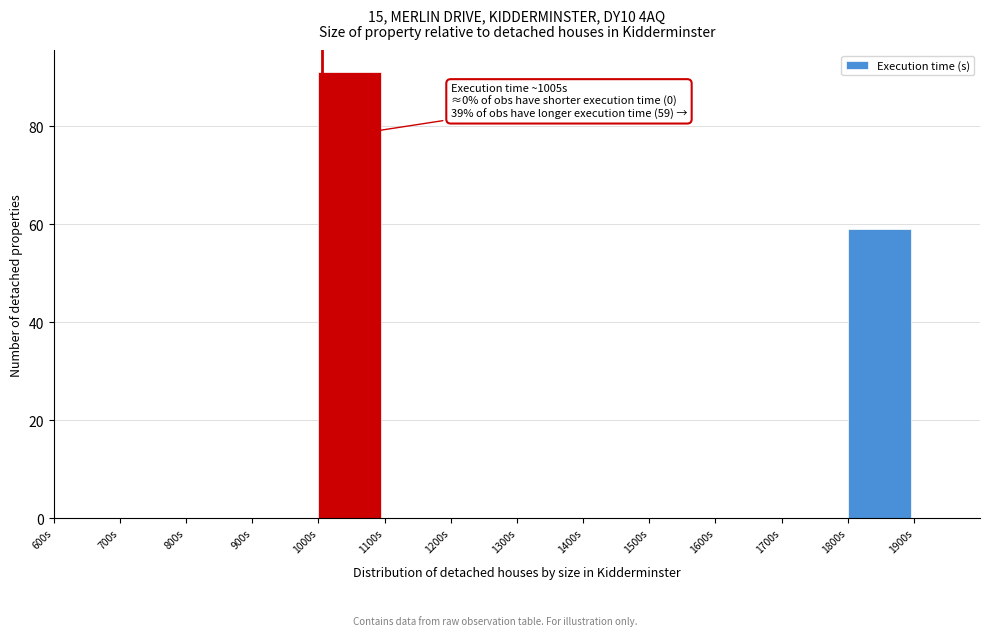

Over which range of the x-axis is the bar tallest?

1000 to 1100